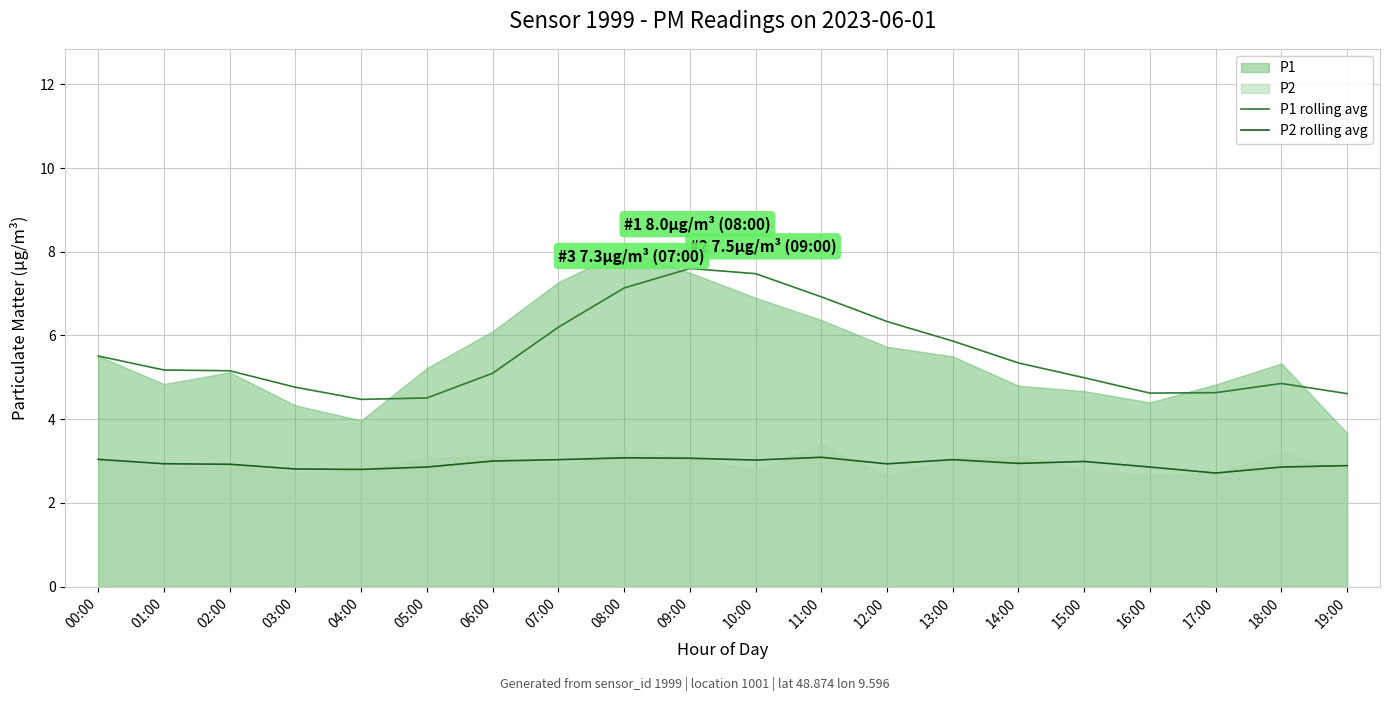

True or false: P2 rolling avg has more than 1 points higher than both neighbors.

True